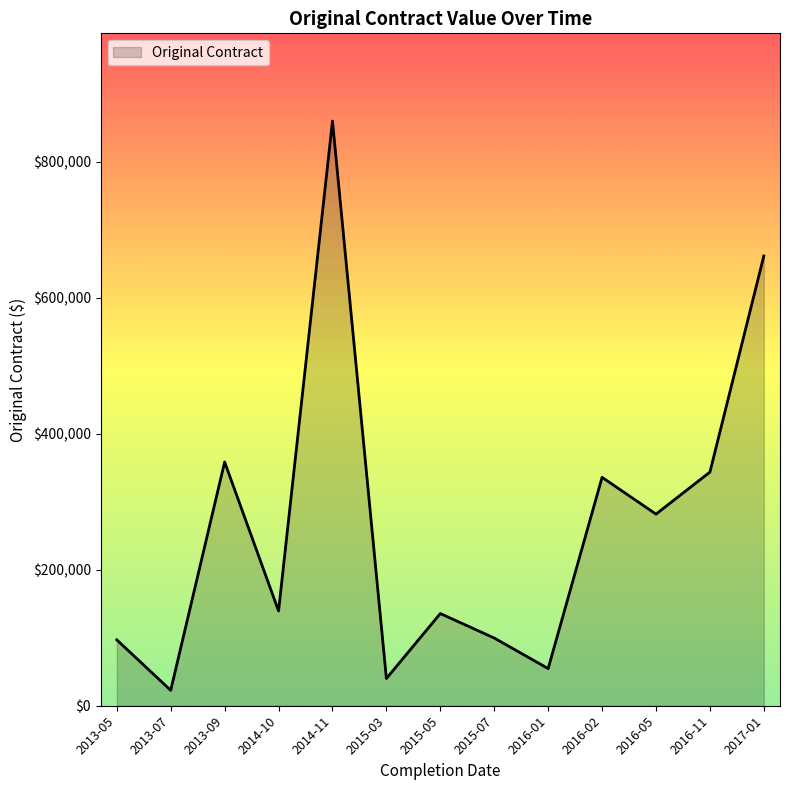

Between 2016-11 and 2016-01, which is larger?

2016-11